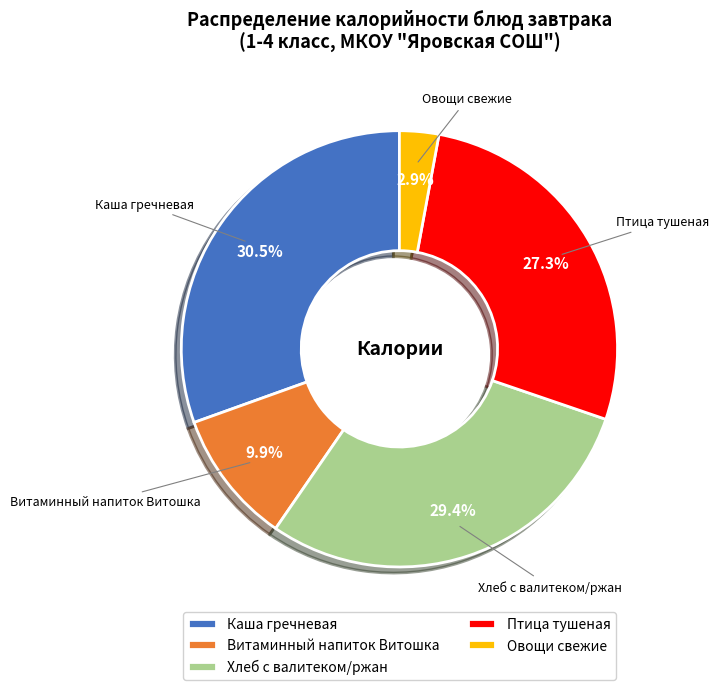

What percentage do Птица тушеная and Хлеб с валитеком/ржан together represent?

56.7%